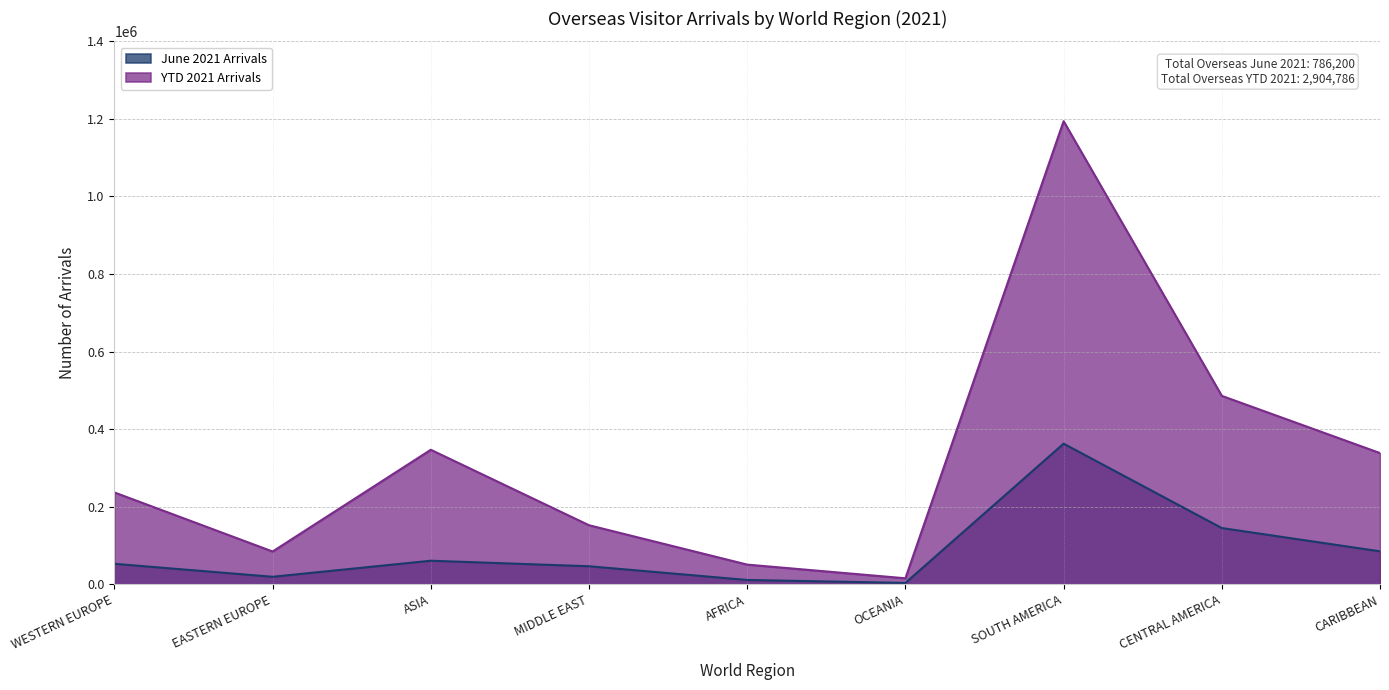

The value of June 2021 Arrivals at ASIA is 60706. True or false?

True